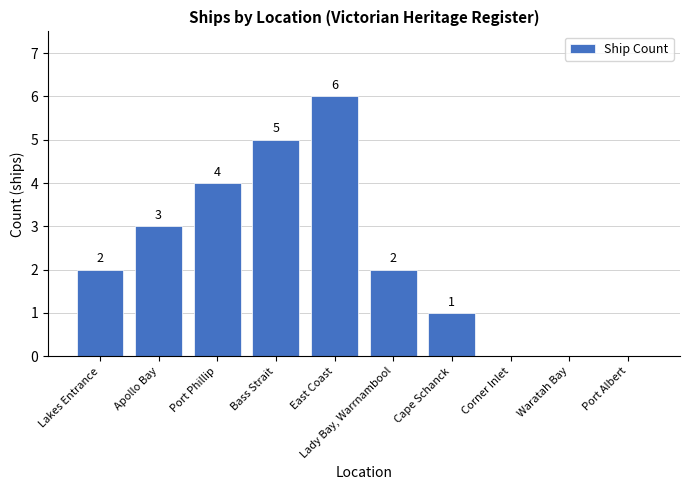

How many positive values are there?

7